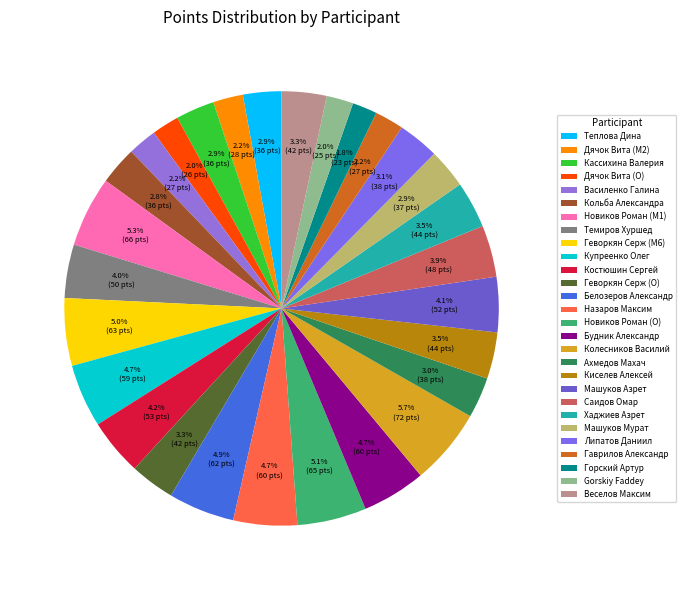

How many segments does this pie chart have?

28